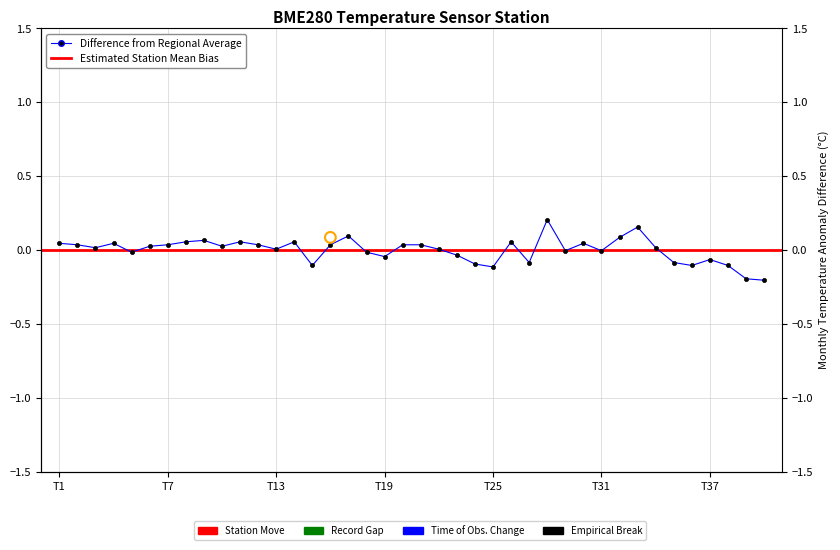

Between 17 and 22, which is larger?

17